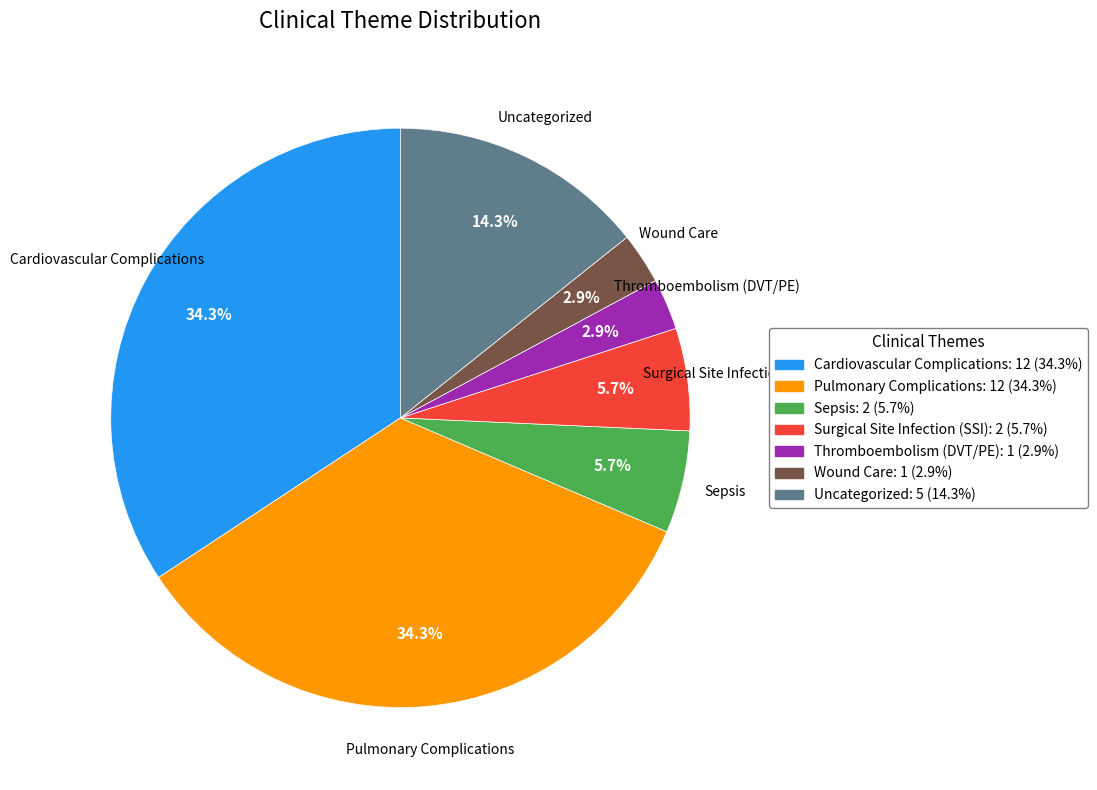

Between Uncategorized and Pulmonary Complications, which is larger?

Pulmonary Complications